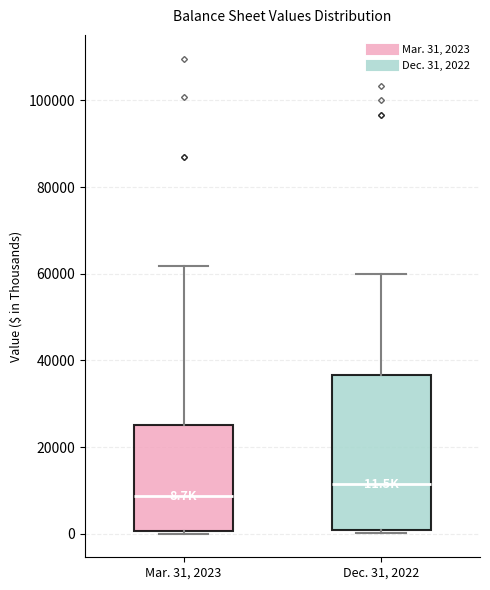

Which box's median line is the lowest?

Mar. 31, 2023